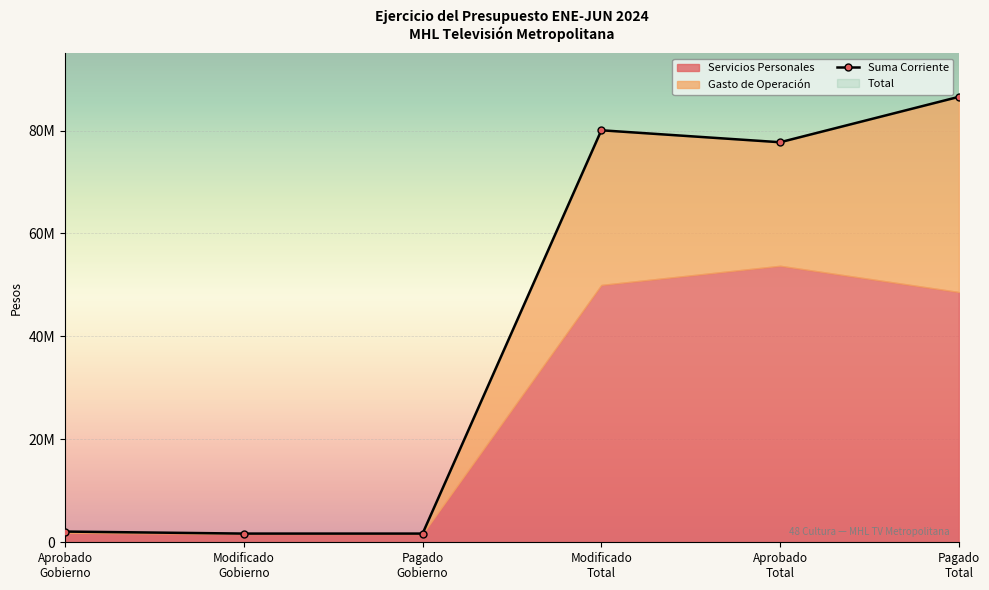

Is it true that Gasto de Operación equals 35621.6 at Pagado
Gobierno?

False